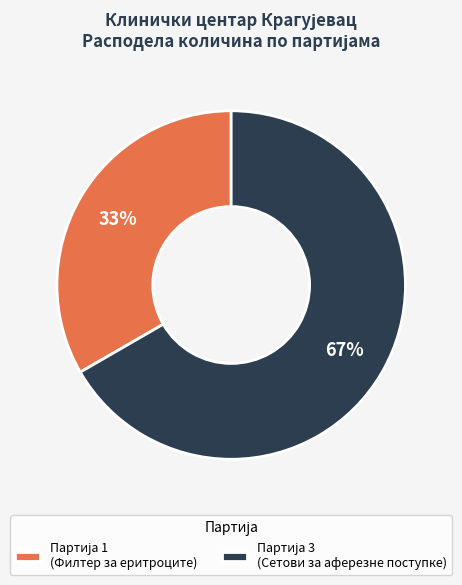

To the nearest percent, what is the average slice percentage?

50%